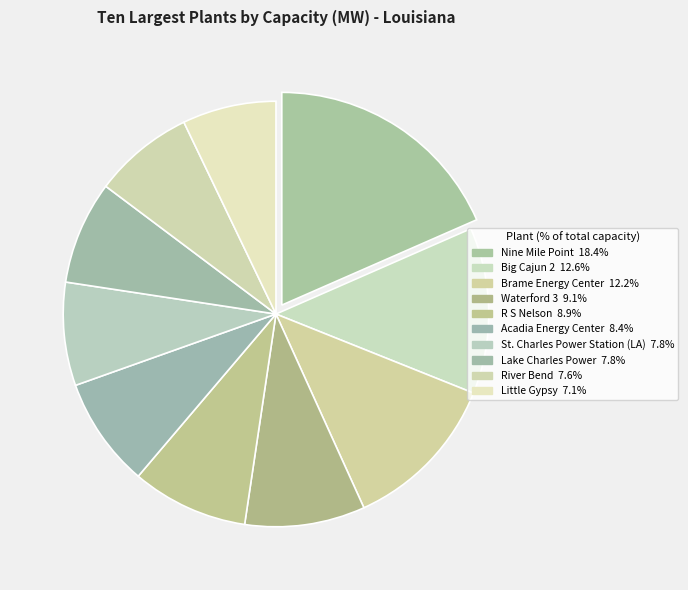

Which category has the biggest portion of the pie?

Nine Mile Point